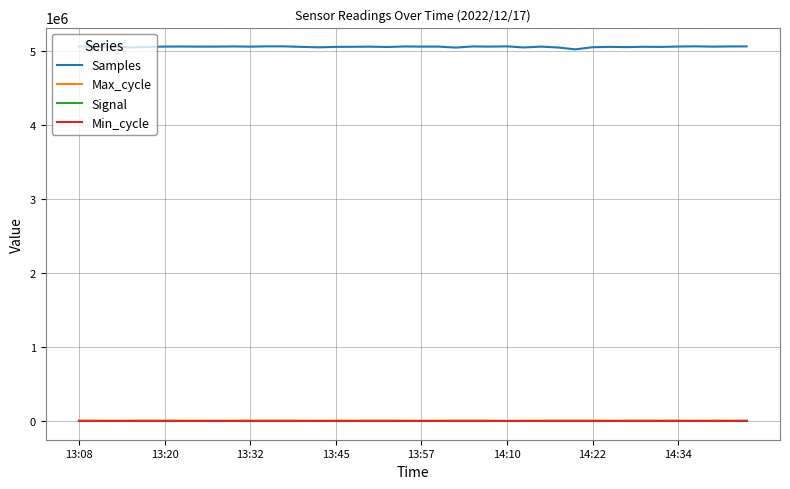

What is the sum of all Samples values?

202328274